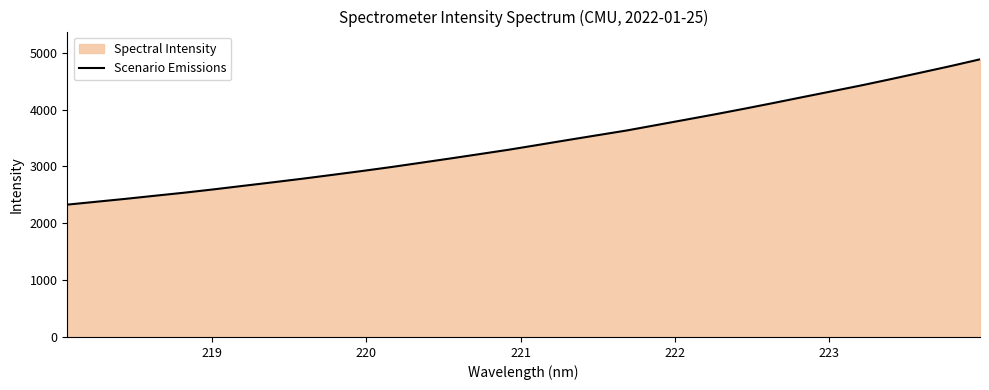

What is the difference between the maximum and minimum values?

2556.4